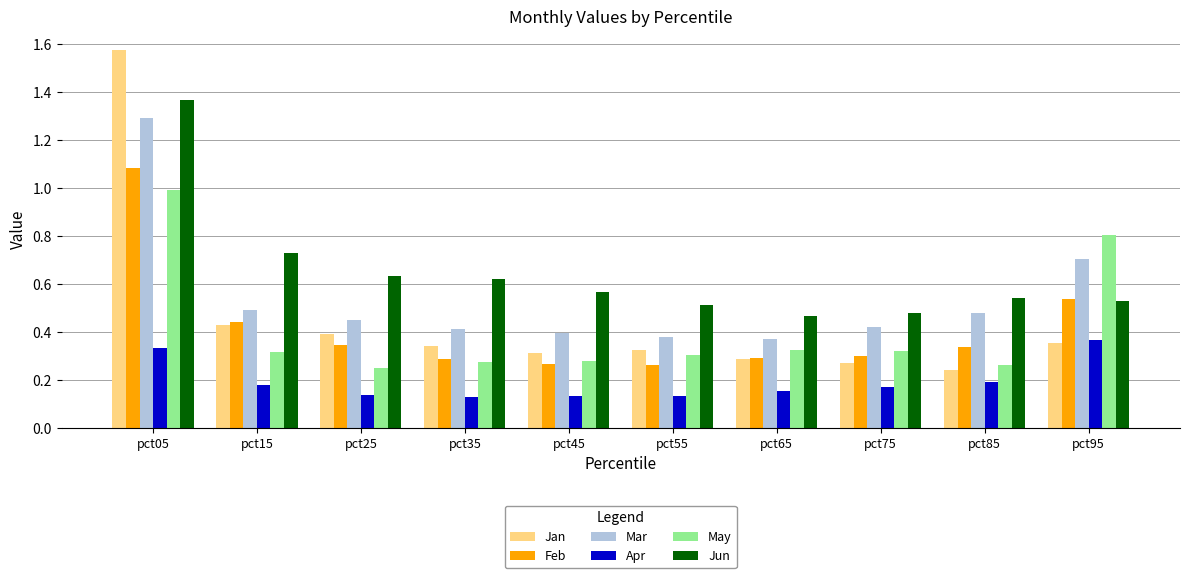

Which series has the widest spread of values?

Jan